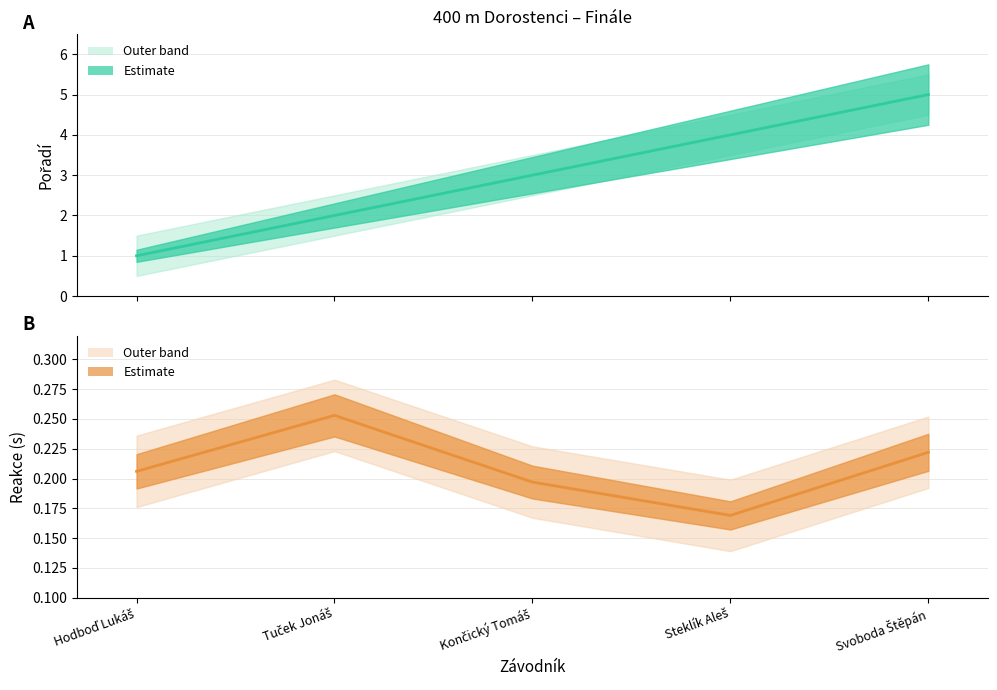

What is the label of the 3rd point from the right?

Končický Tomáš